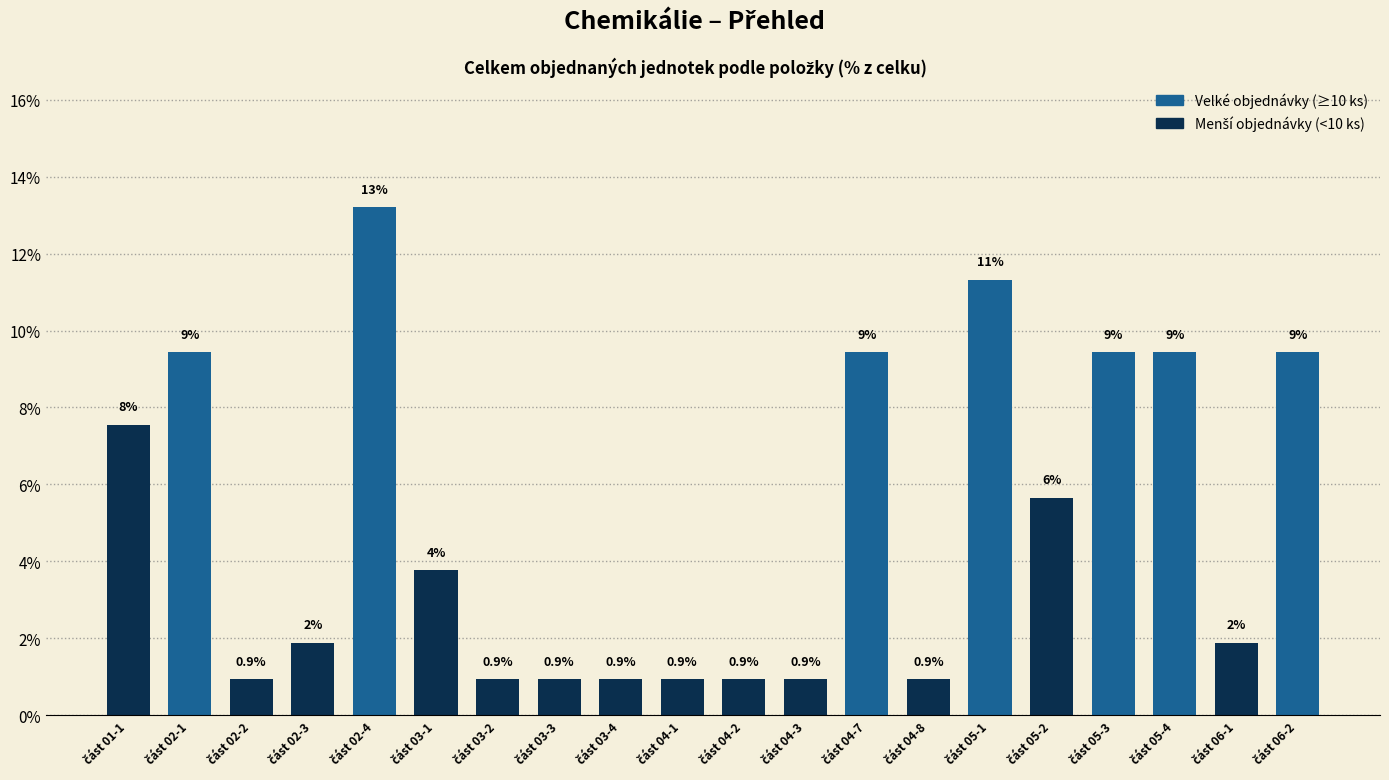

Reading left to right, extract all data points from this chart.

část 01-1=7.5	část 02-1=9.4	část 02-2=0.9	část 02-3=1.9	část 02-4=13.2	část 03-1=3.8	část 03-2=0.9	část 03-3=0.9	část 03-4=0.9	část 04-1=0.9	část 04-2=0.9	část 04-3=0.9	část 04-7=9.4	část 04-8=0.9	část 05-1=11.3	část 05-2=5.7	část 05-3=9.4	část 05-4=9.4	část 06-1=1.9	část 06-2=9.4